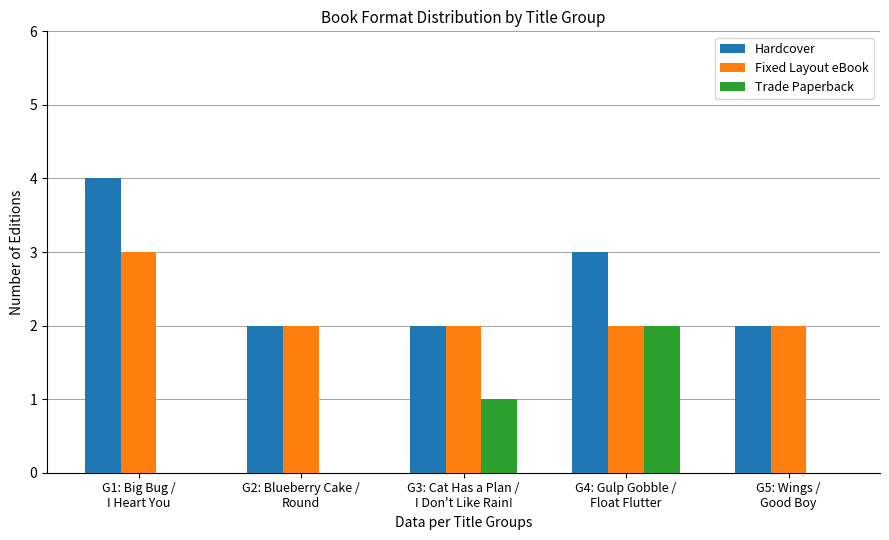

What are all the series names shown in the legend?

Hardcover, Fixed Layout eBook, Trade Paperback